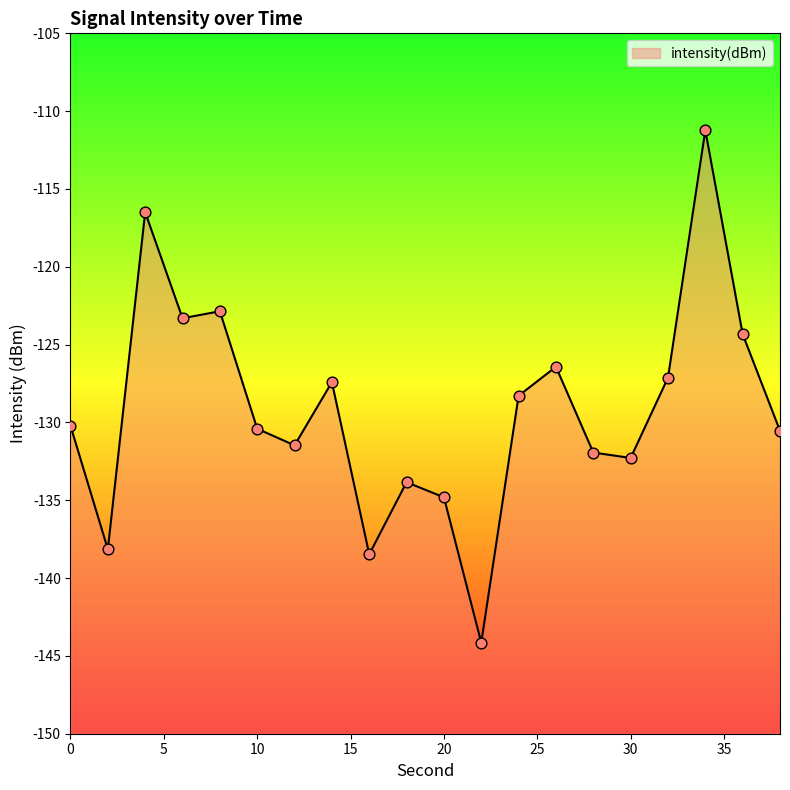

Between 30 and 14, which is larger?

14